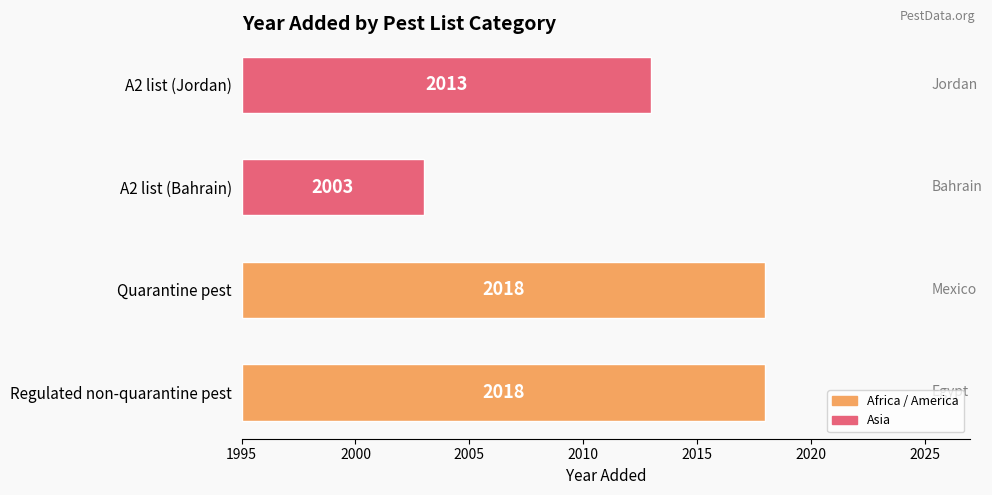

The chart shows a value of 11 at A2 list (Bahrain). True or false?

False